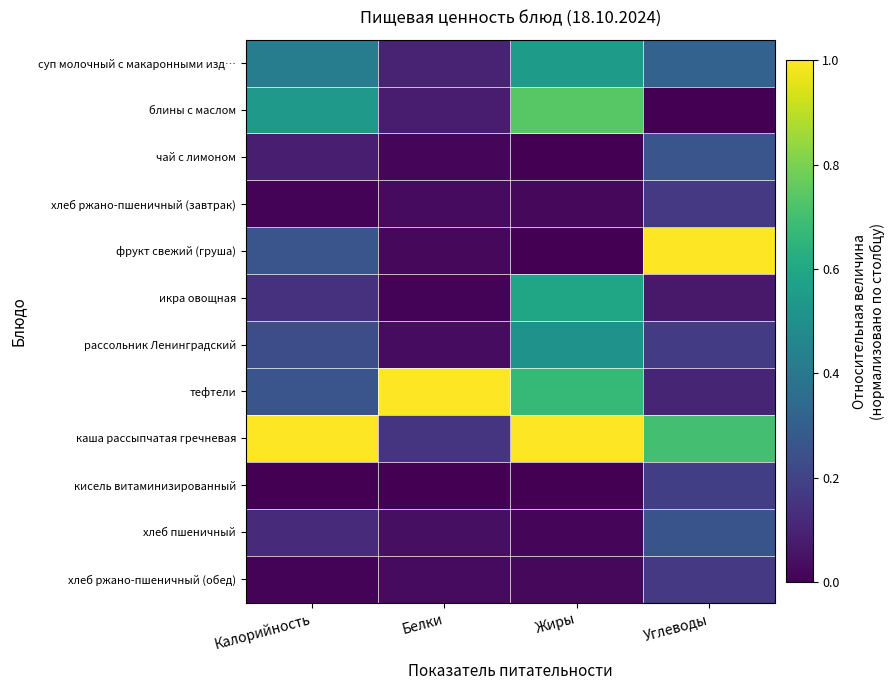

Reading left to right, what are all the values shown in this chart?

суп молочный с макаронными изд…: Калорийность=0.4	Белки=0.1	Жиры=0.5	Углеводы=0.3
блины с маслом: Калорийность=0.5	Белки=0.1	Жиры=0.7	Углеводы=0.0
чай с лимоном: Калорийность=0.1	Белки=0.0	Жиры=0.0	Углеводы=0.3
хлеб ржано-пшеничный (завтрак): Калорийность=0.0	Белки=0.0	Жиры=0.0	Углеводы=0.2
фрукт свежий (груша): Калорийность=0.3	Белки=0.0	Жиры=0.0	Углеводы=1.0
икра овощная: Калорийность=0.1	Белки=0.0	Жиры=0.6	Углеводы=0.1
рассольник Ленинградский: Калорийность=0.2	Белки=0.0	Жиры=0.5	Углеводы=0.2
тефтели: Калорийность=0.3	Белки=1.0	Жиры=0.7	Углеводы=0.1
каша рассыпчатая гречневая: Калорийность=1.0	Белки=0.2	Жиры=1.0	Углеводы=0.7
кисель витаминизированный: Калорийность=0.0	Белки=0.0	Жиры=0.0	Углеводы=0.2
хлеб пшеничный: Калорийность=0.1	Белки=0.0	Жиры=0.0	Углеводы=0.3
хлеб ржано-пшеничный (обед): Калорийность=0.0	Белки=0.0	Жиры=0.0	Углеводы=0.2